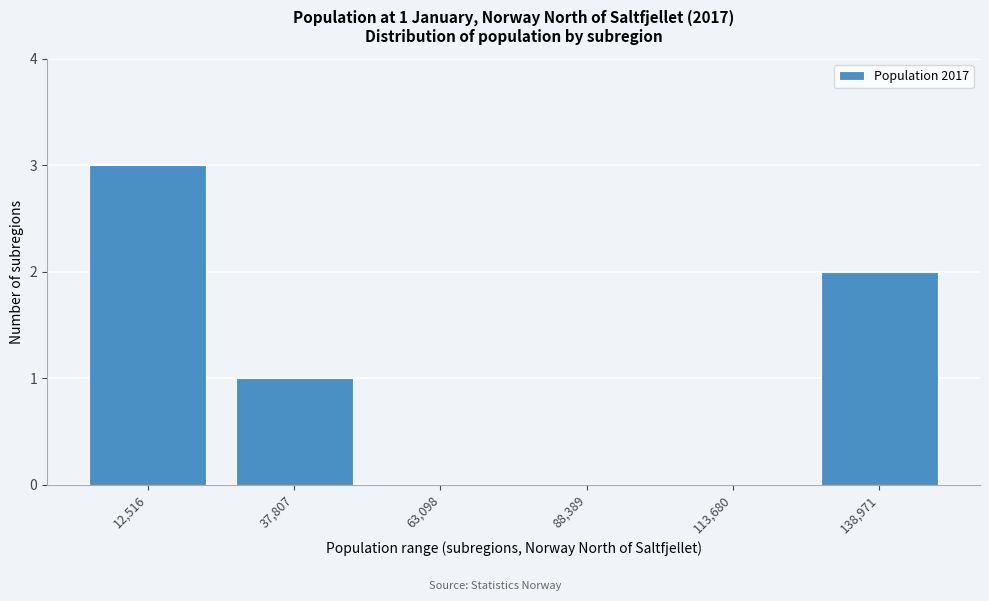

Reading left to right, transcribe all the data shown in this chart.

12,516=3	37,807=1	63,098=0	88,389=0	113,680=0	138,971=2